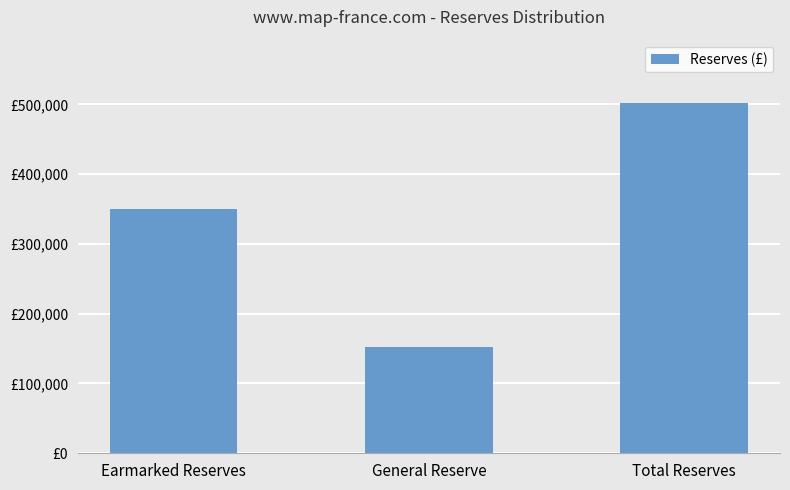

Between General Reserve and Total Reserves, which is larger?

Total Reserves